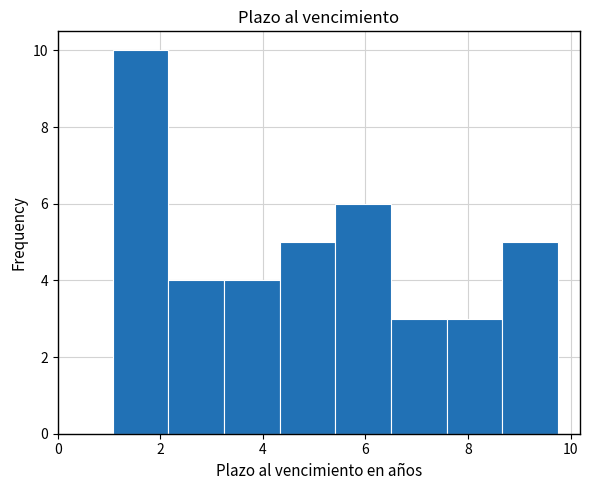

Reading left to right, list every bar in this chart as the range it spans on the x-axis followed by its height. Neither the bar edges nor the heights are printed on the chart, so give them approximately, as read against the axes.

1.0 to 2.2: 10
2.2 to 3.2: 4
3.2 to 4.4: 4
4.4 to 5.4: 5
5.4 to 6.4: 6
6.4 to 7.6: 3
7.6 to 8.6: 3
8.6 to 9.8: 5